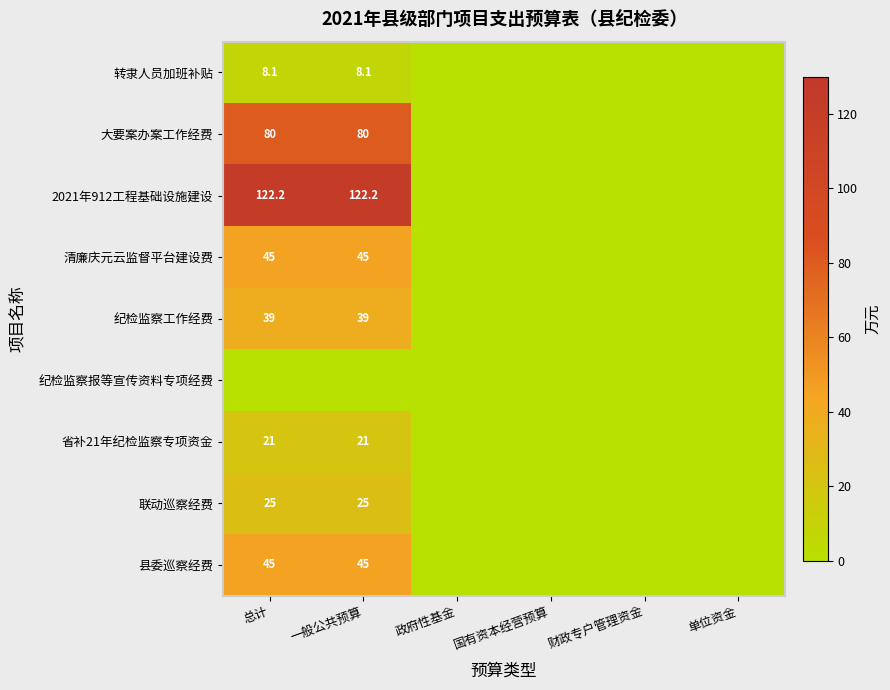

The value of 2021年912工程基础设施建设 at 总计 is 32.9. True or false?

False